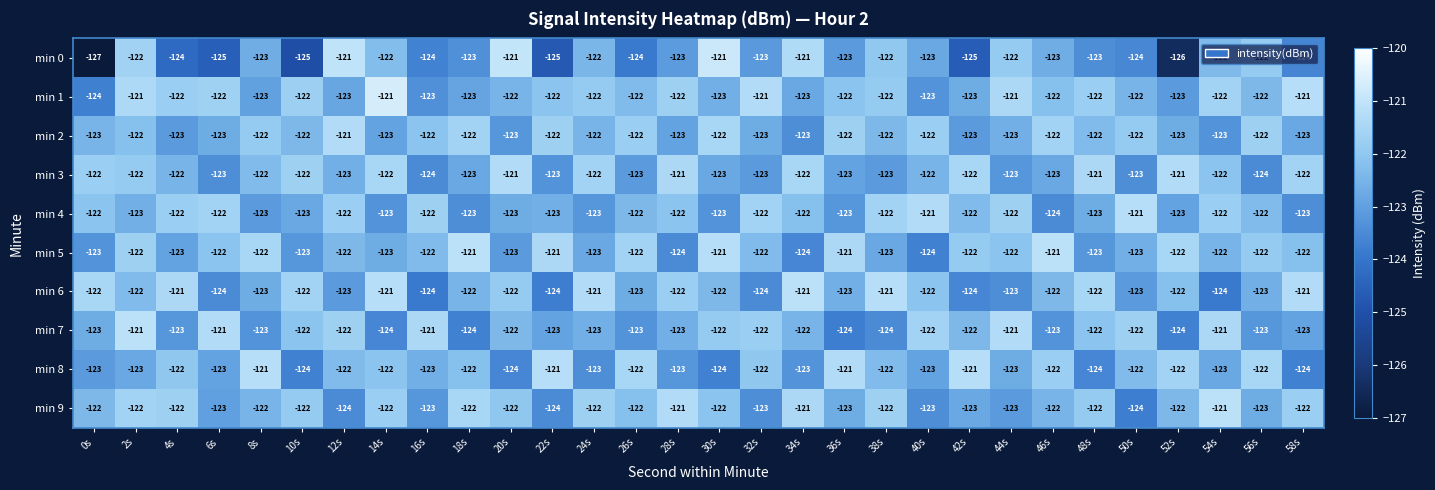

What is the difference between the highest and lowest values at 4s?

3